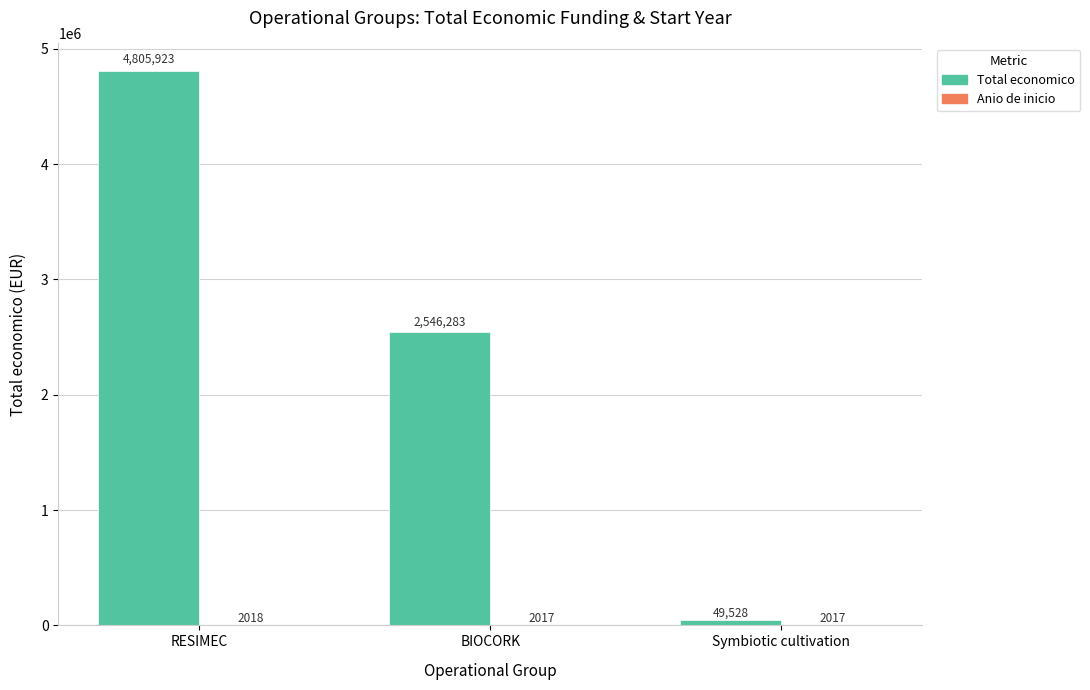

At which label does Total economico reach its peak?

RESIMEC